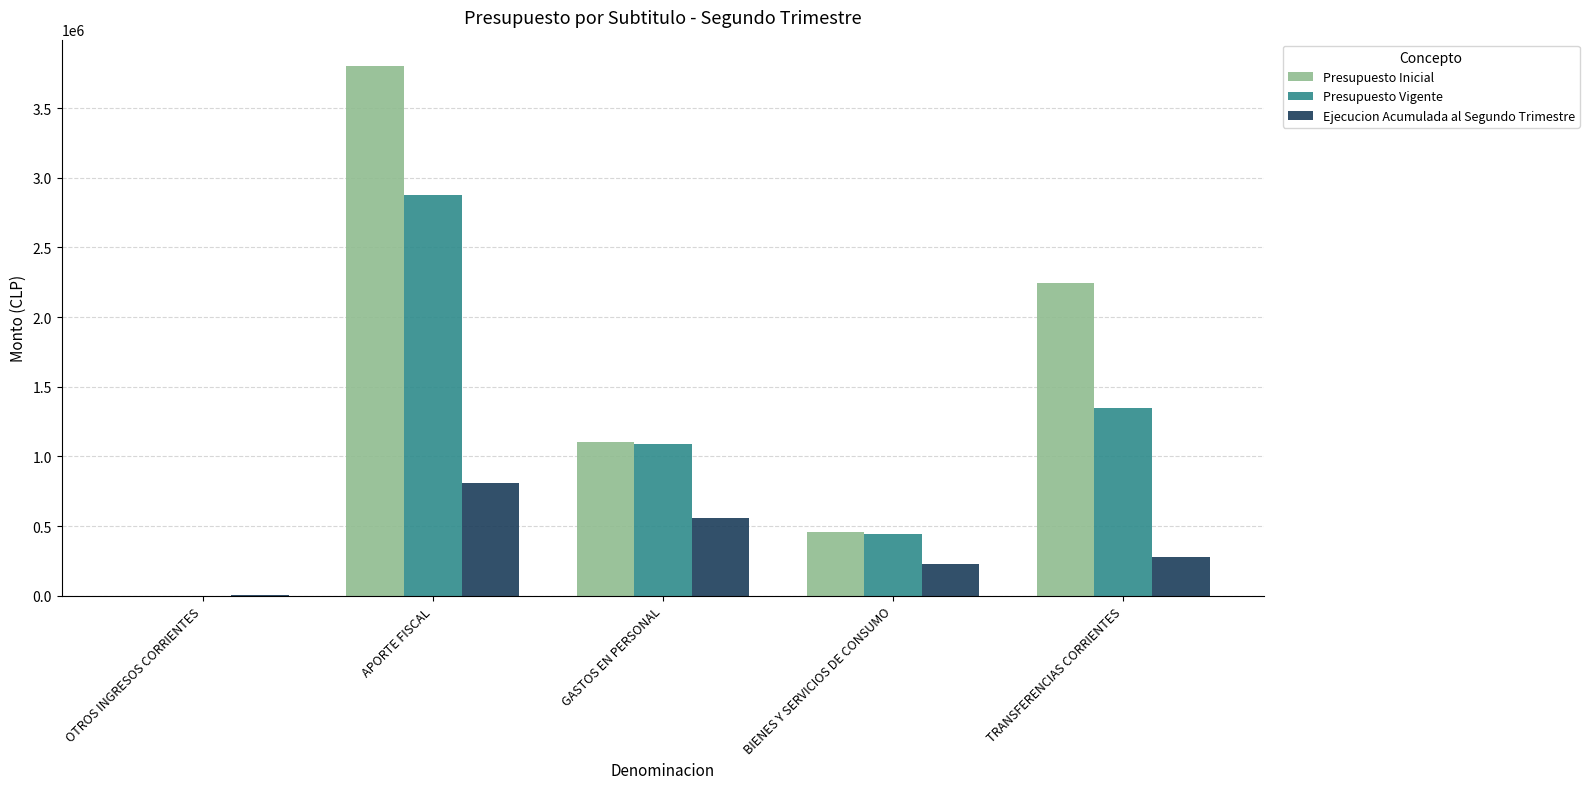

Reading right to left, extract all data points from this chart.

Presupuesto Inicial: TRANSFERENCIAS CORRIENTES=2243991	BIENES Y SERVICIOS DE CONSUMO=453942	GASTOS EN PERSONAL=1103449	APORTE FISCAL=3800500	OTROS INGRESOS CORRIENTES=882
Presupuesto Vigente: TRANSFERENCIAS CORRIENTES=1343991	BIENES Y SERVICIOS DE CONSUMO=443942	GASTOS EN PERSONAL=1091380	APORTE FISCAL=2878431	OTROS INGRESOS CORRIENTES=882
Ejecucion Acumulada al Segundo Trimestre: TRANSFERENCIAS CORRIENTES=280146	BIENES Y SERVICIOS DE CONSUMO=226034	GASTOS EN PERSONAL=559004	APORTE FISCAL=809378	OTROS INGRESOS CORRIENTES=3621